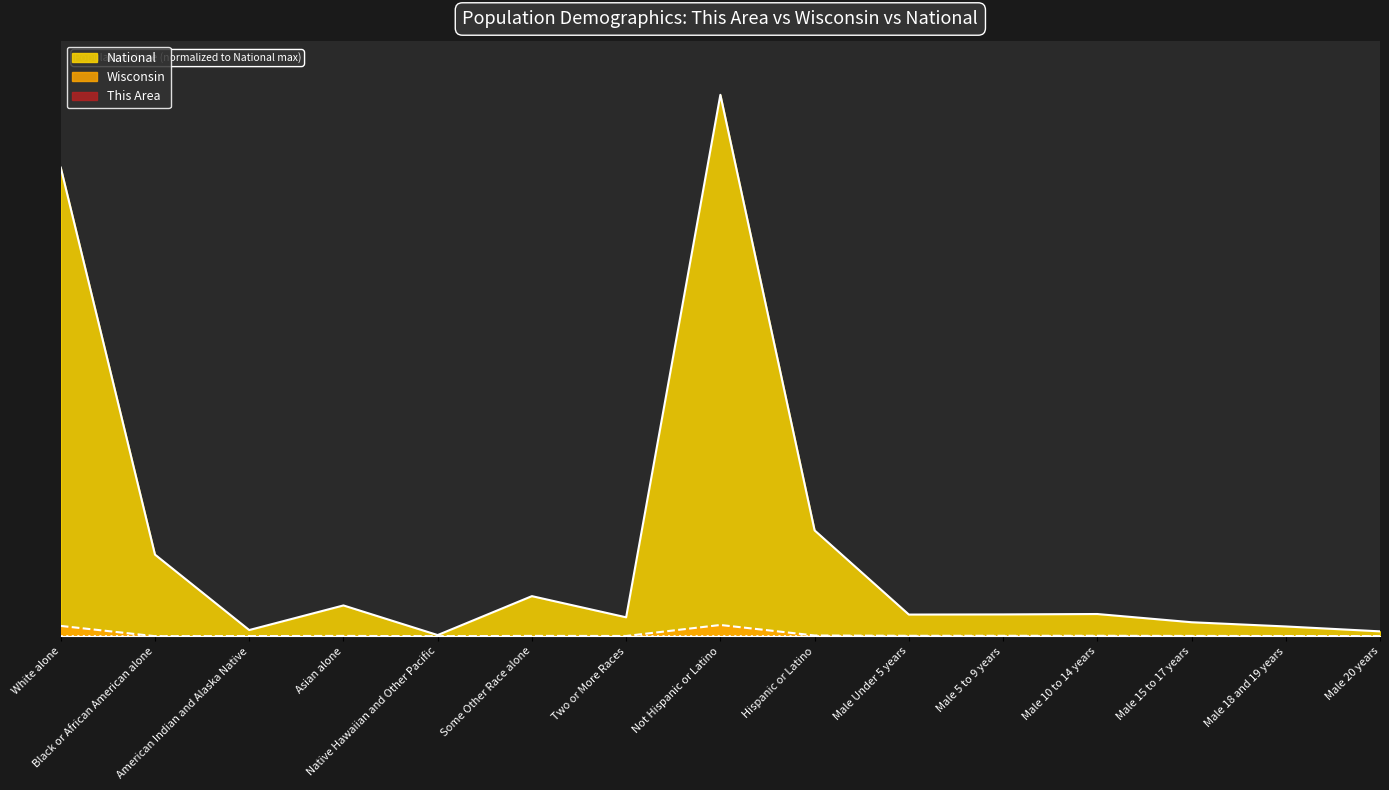

At how many categories does at least one series exceed 0?

15